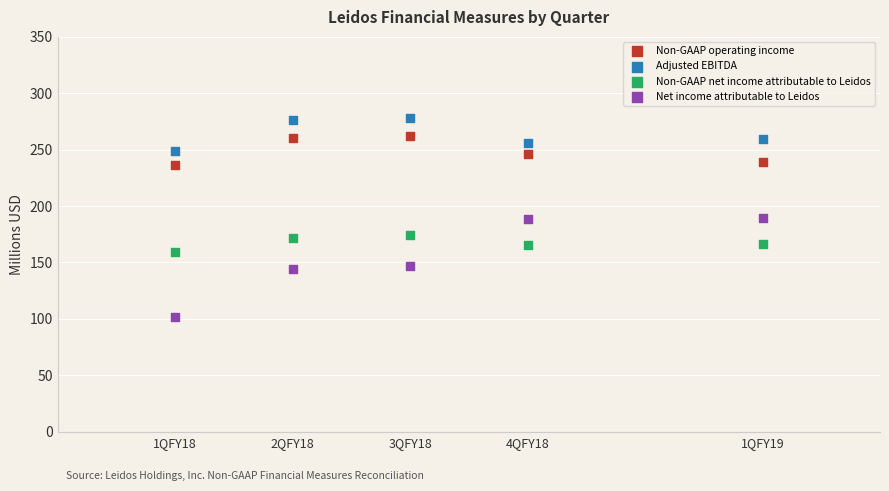

Which series contains the lowest Y value?

Net income attributable to Leidos